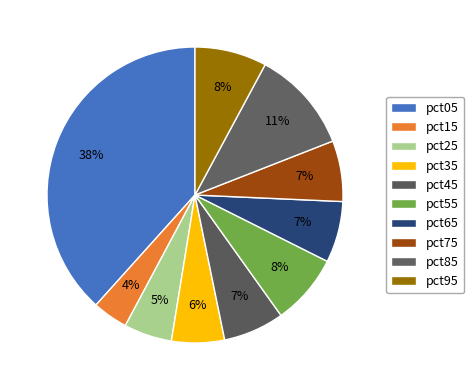

True or false: pct95 accounts for 19% of the total.

False